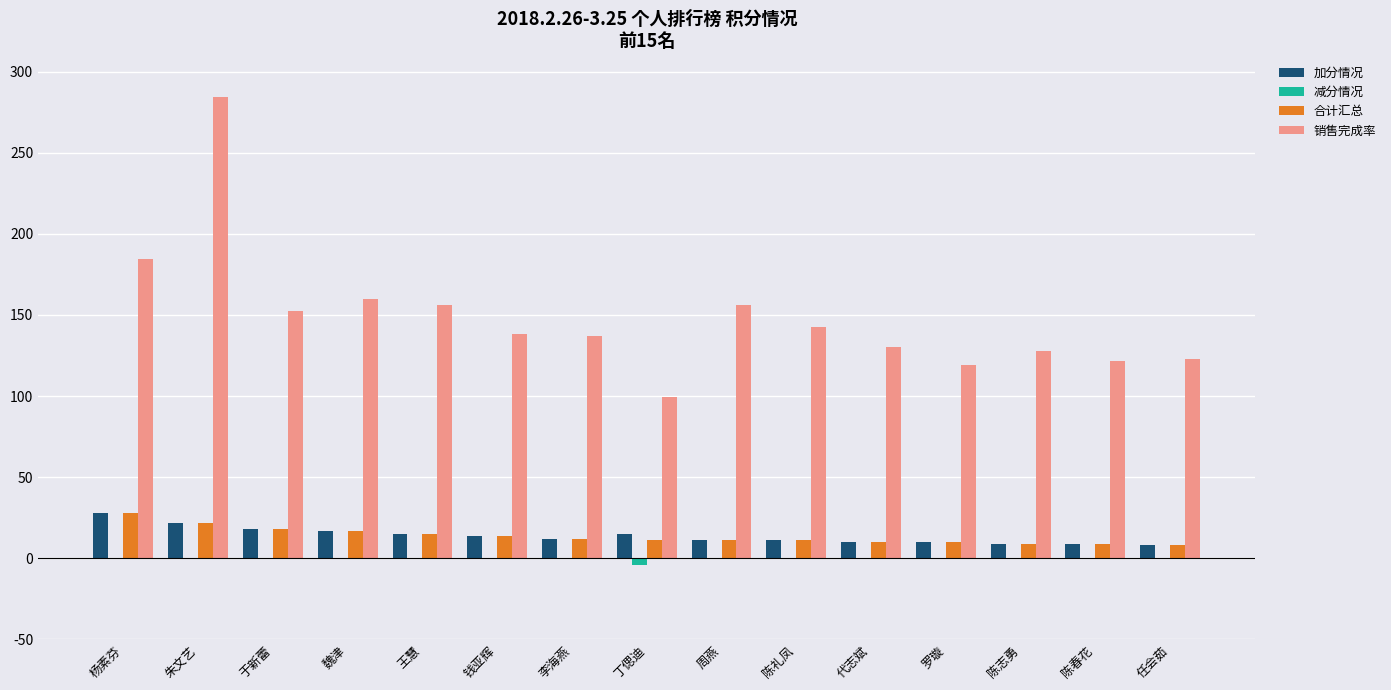

The value of 加分情况 at 魏津 is 17.0. True or false?

True